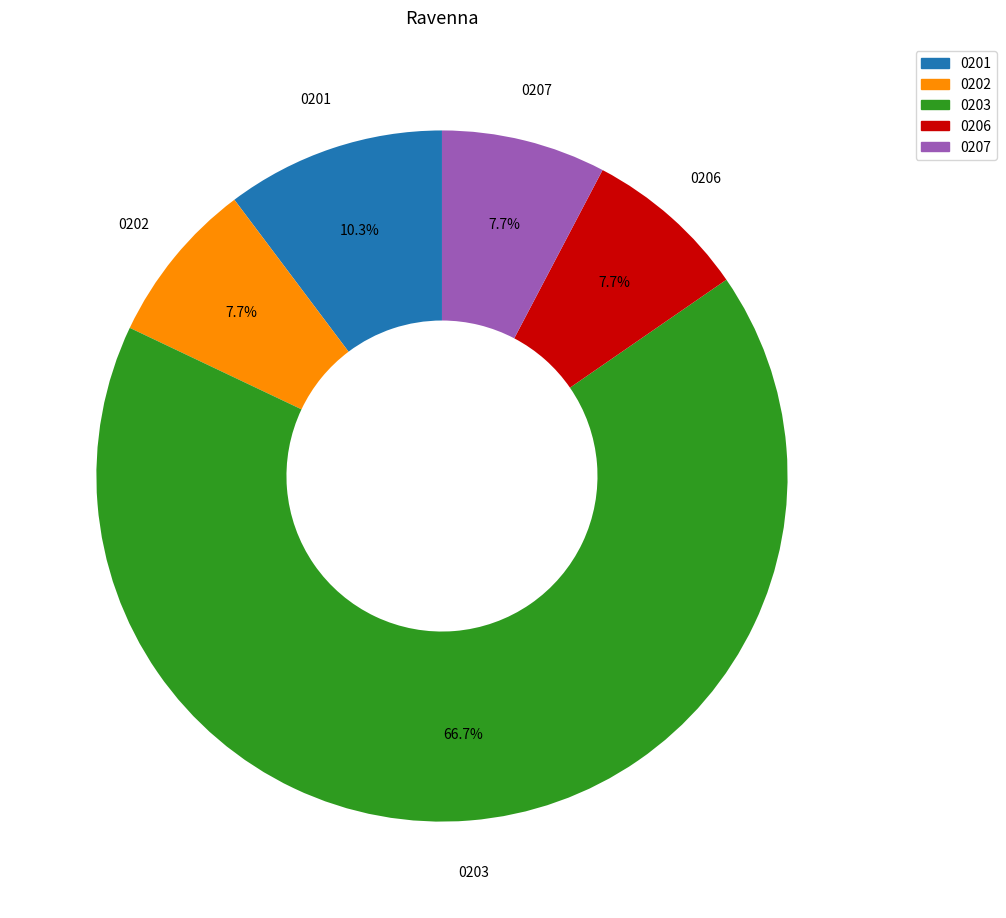

Is there a majority slice in this chart?

Yes